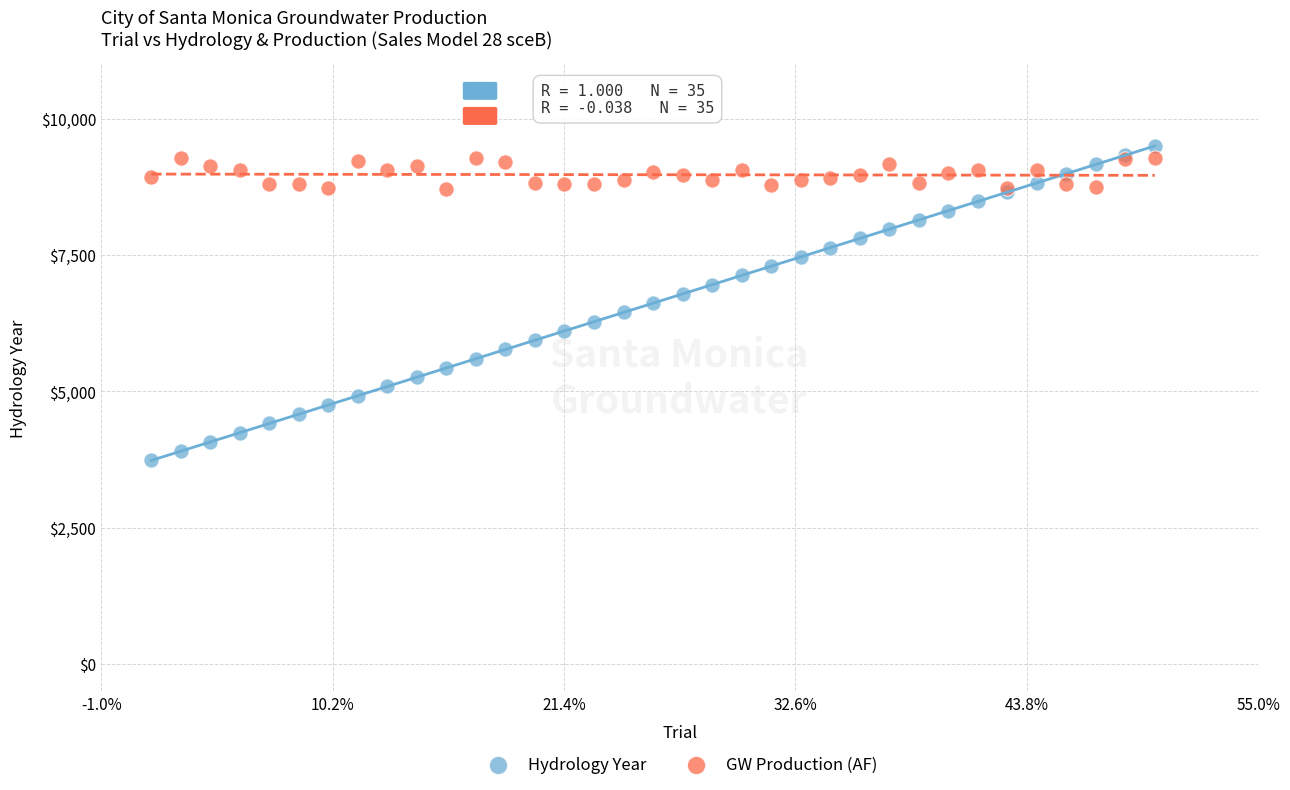

Which series has the largest Y range (max minus min)?

Hydrology Year